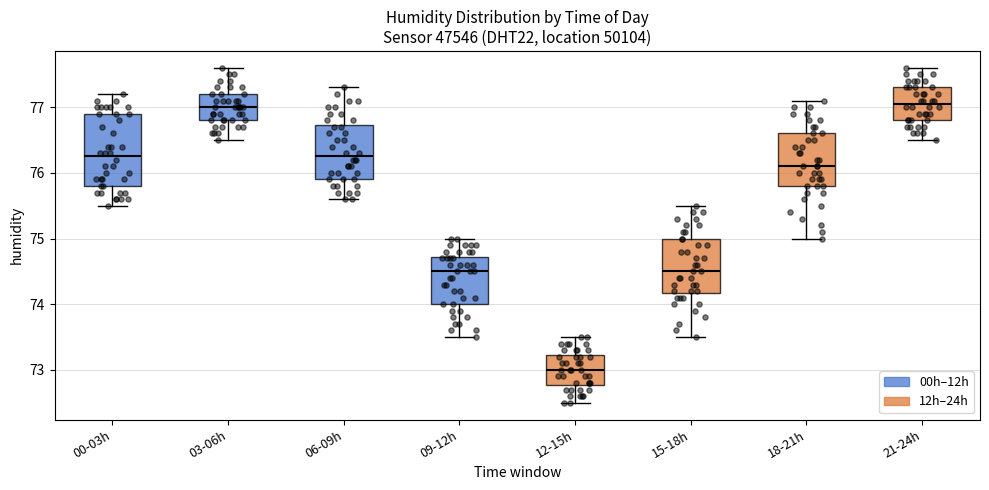

Reading left to right, transcribe this box plot: for each box, give where its median line is, the range the box spans, and where its two whiskers end, as read against the y-axis. The values are not printed on the chart, so give them approximately, as read against the axis.

00-03h: median 76.3, box 75.8 to 76.9, whiskers 75.5 to 77.2
03-06h: median 77.0, box 76.8 to 77.2, whiskers 76.5 to 77.6
06-09h: median 76.3, box 75.9 to 76.7, whiskers 75.6 to 77.3
09-12h: median 74.5, box 74.0 to 74.7, whiskers 73.5 to 75.0
12-15h: median 73.0, box 72.8 to 73.2, whiskers 72.5 to 73.5
15-18h: median 74.5, box 74.2 to 75.0, whiskers 73.5 to 75.5
18-21h: median 76.1, box 75.8 to 76.6, whiskers 75.0 to 77.1
21-24h: median 77.1, box 76.8 to 77.3, whiskers 76.5 to 77.6